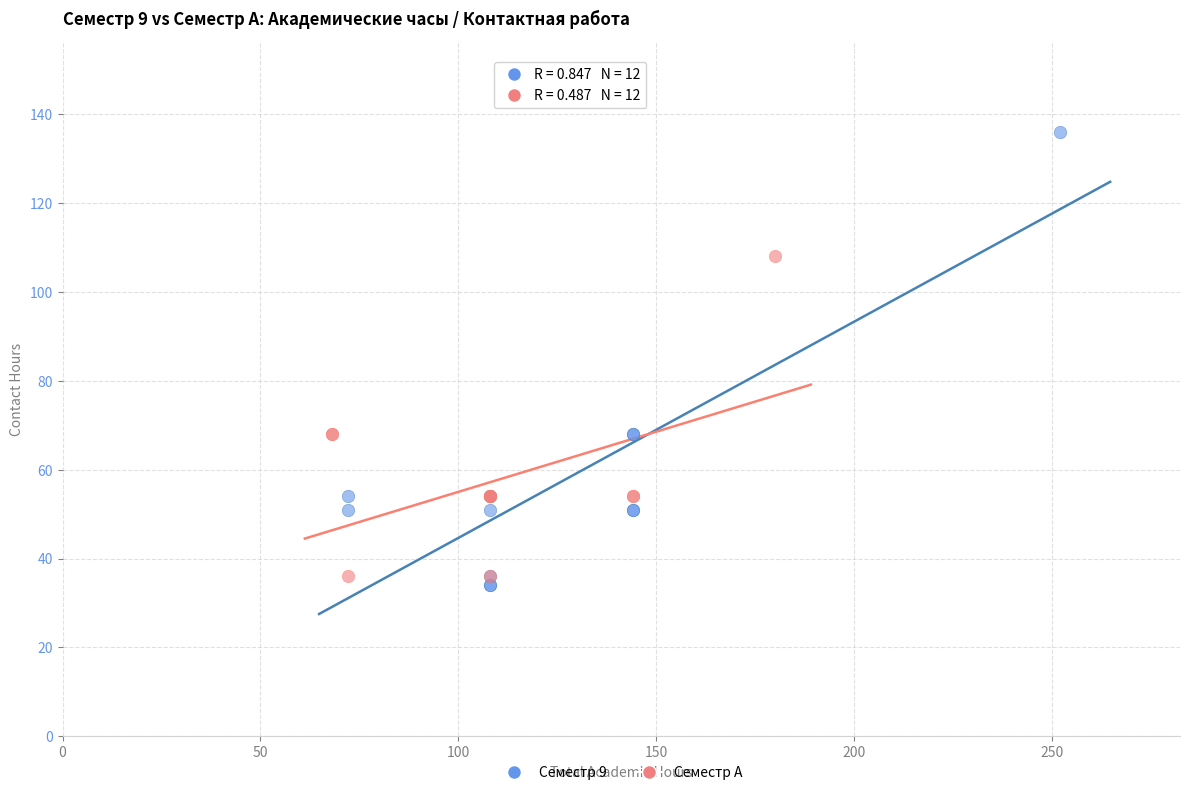

Which series has the largest Y range (max minus min)?

Семестр 9